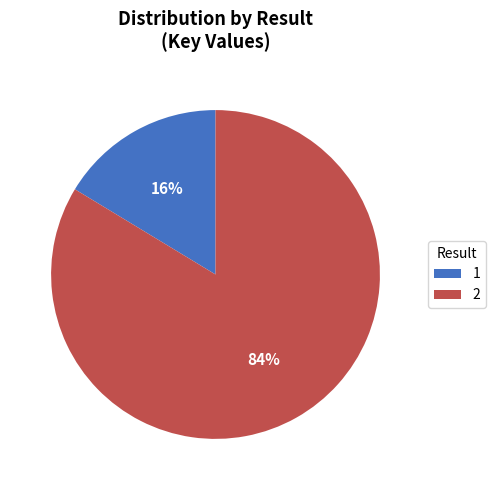

To the nearest percent, what is the combined percentage of 1 and 2?

100%